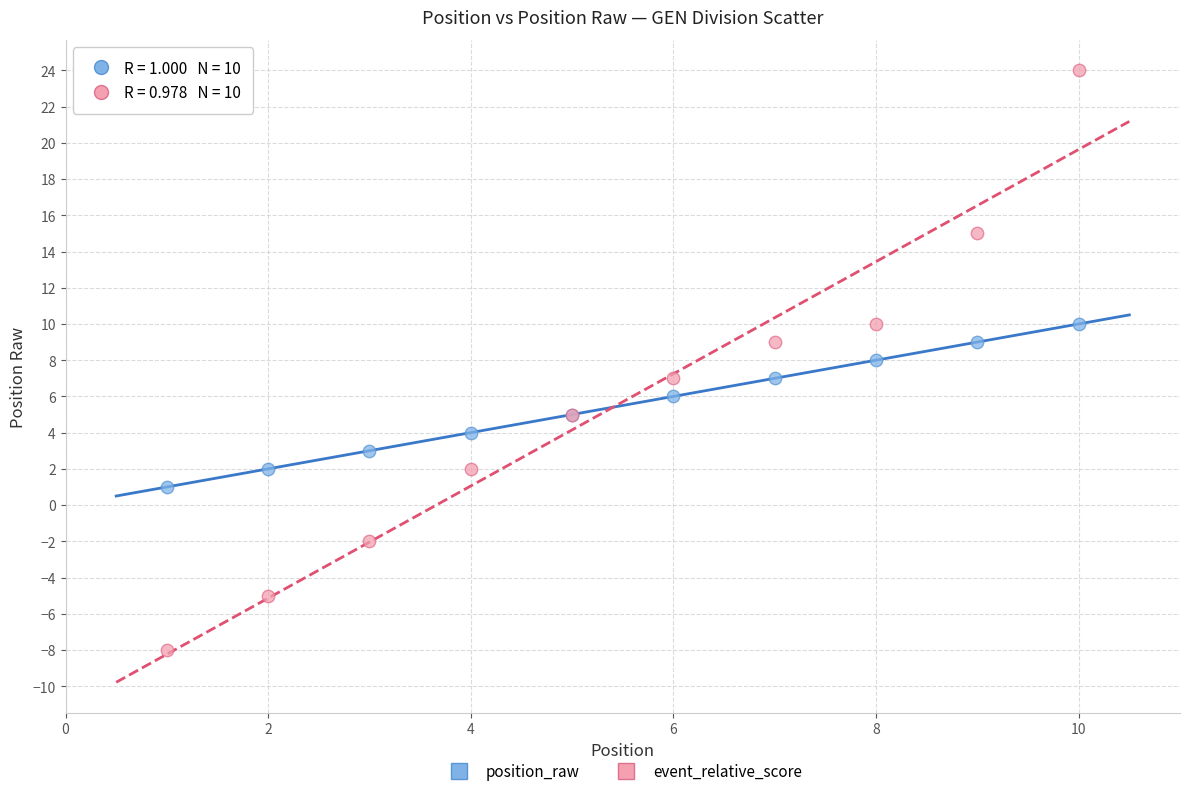

Which series contains the highest Y value?

event_relative_score